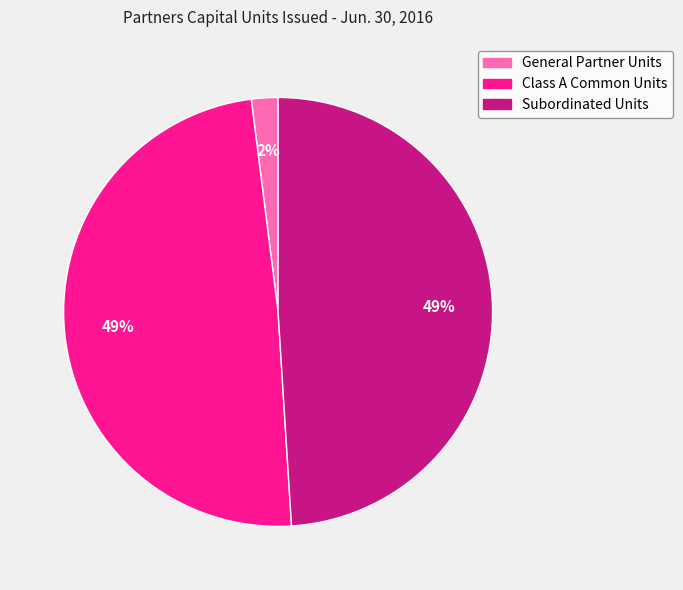

Which has a higher value, General Partner Units or Class A Common Units?

Class A Common Units